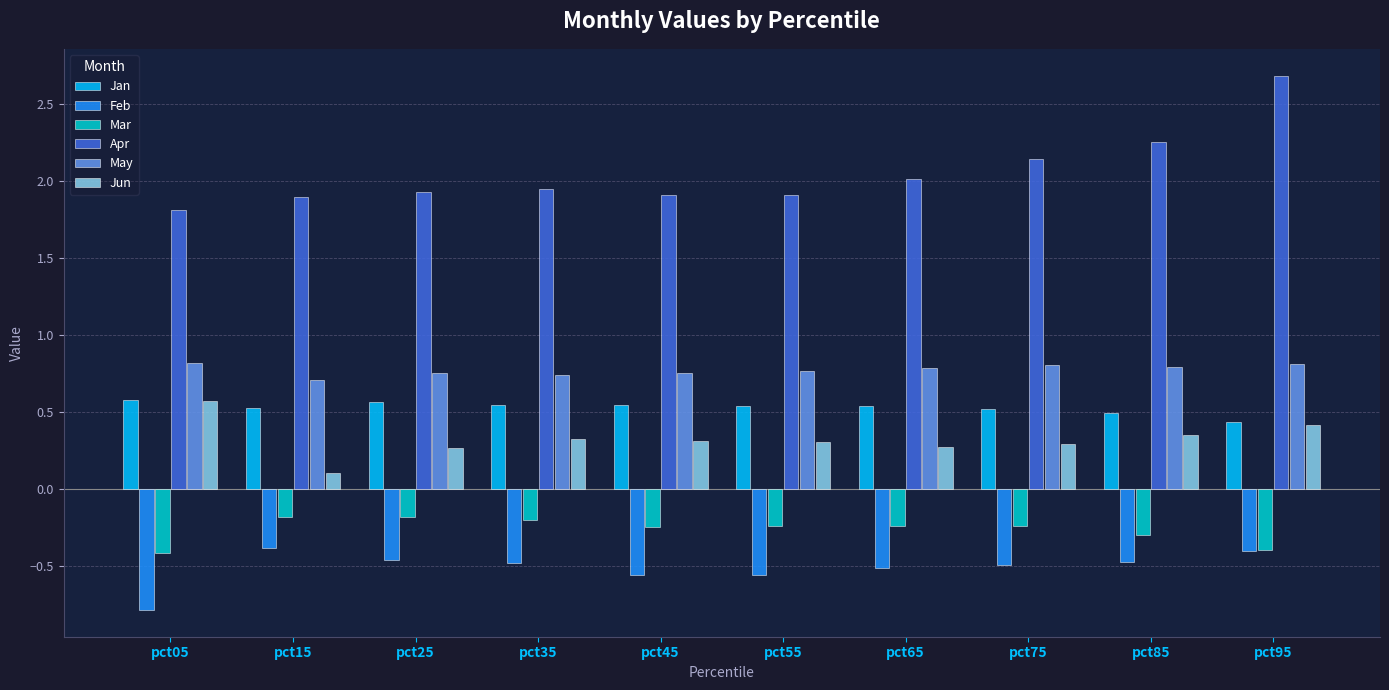

At which category does the chart reach its minimum across all series?

pct05